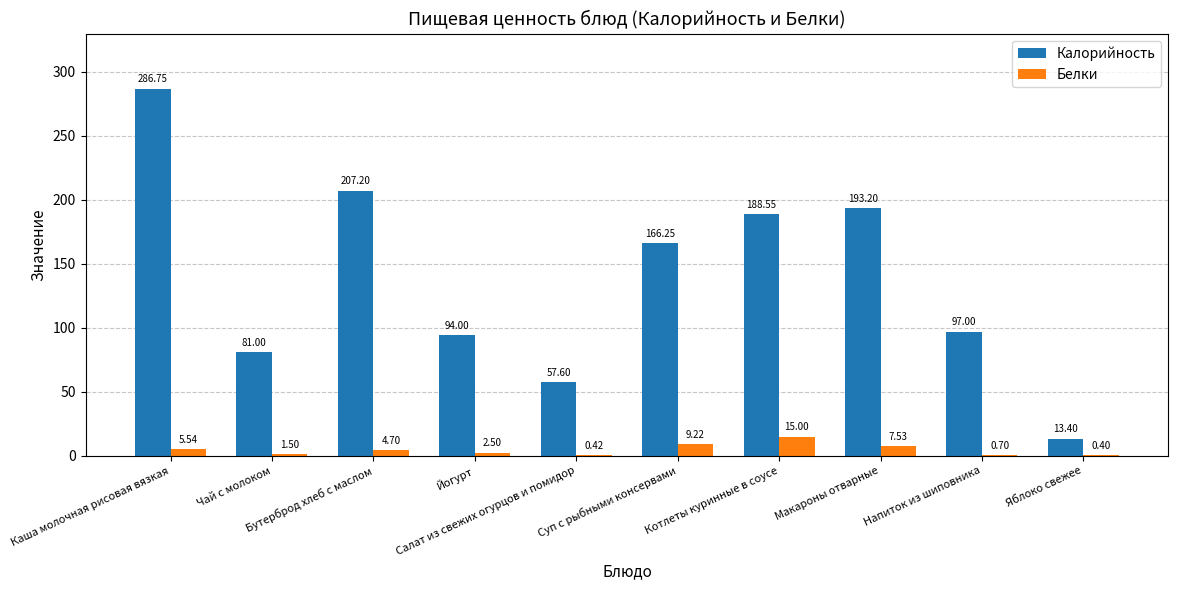

What is the sum of all Калорийность values?

1385.0